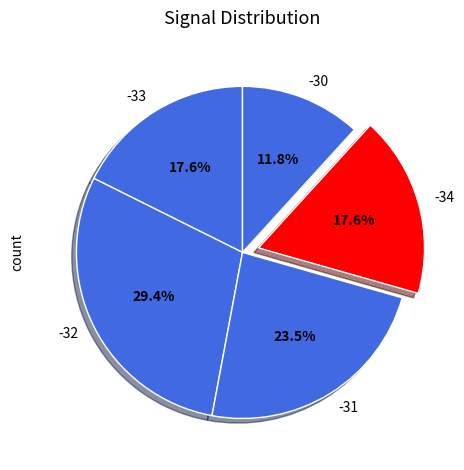

Is -33 the majority of the pie?

No